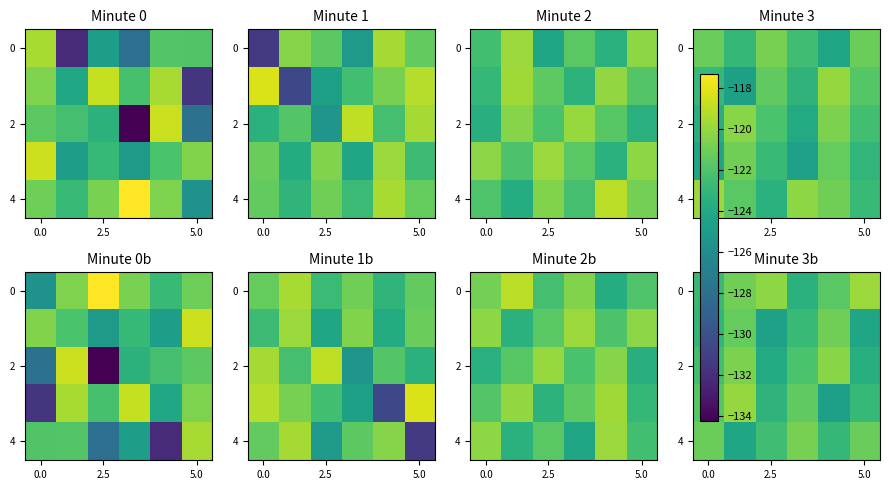

What is the average value of the 0 series?

-121.5